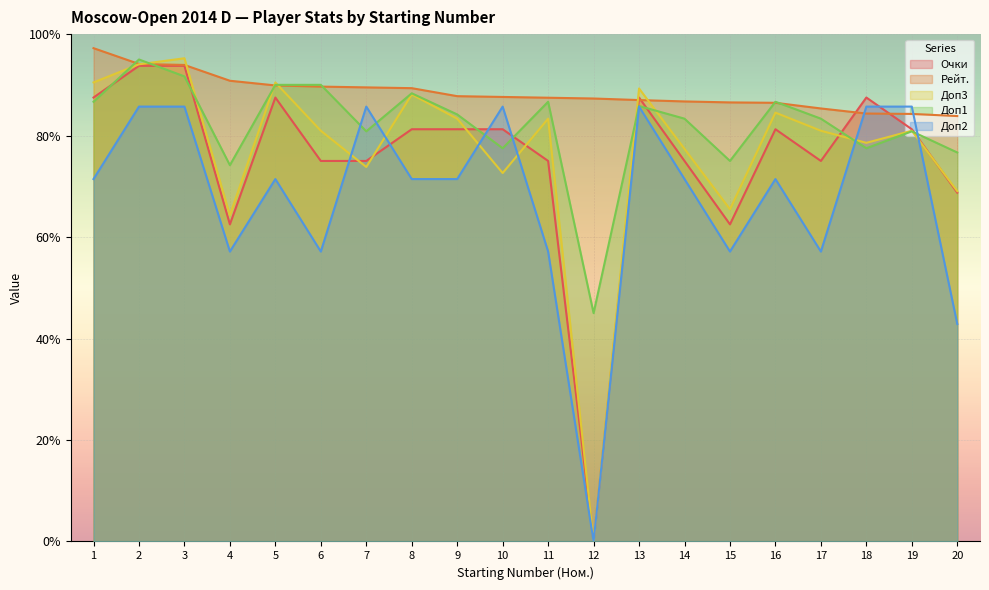

Which series has the largest total across all categories?

Рейт.